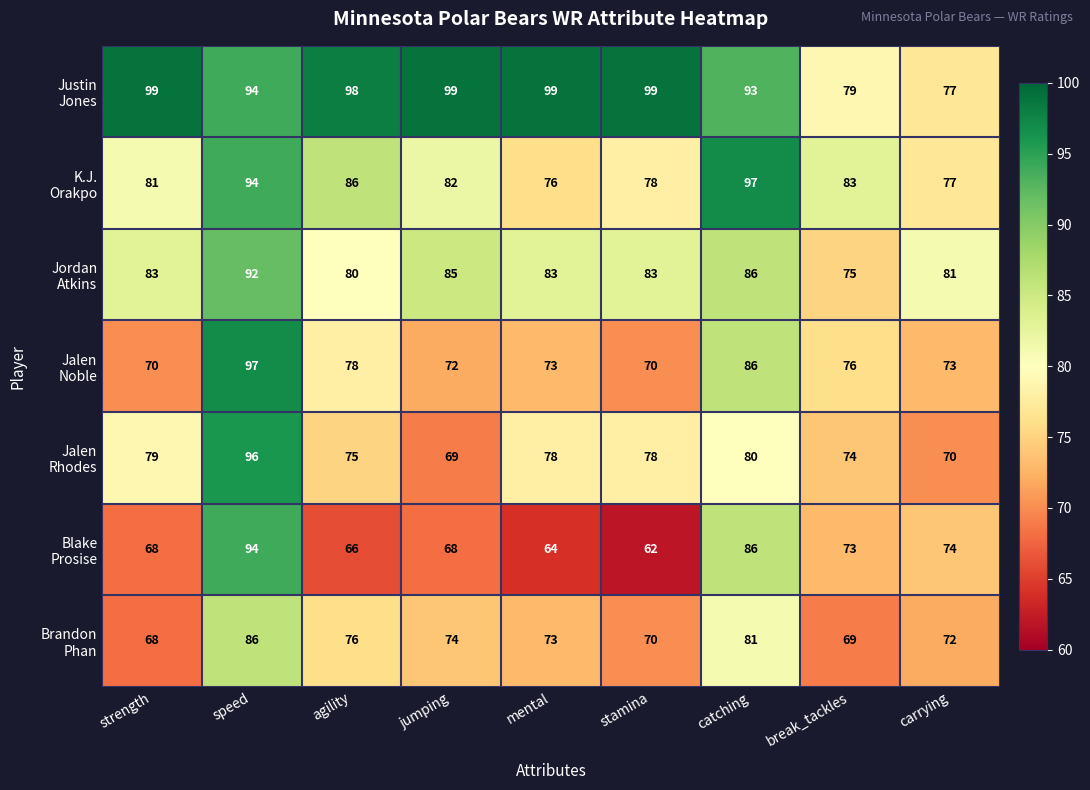

At how many categories does at least one series exceed 72?

9